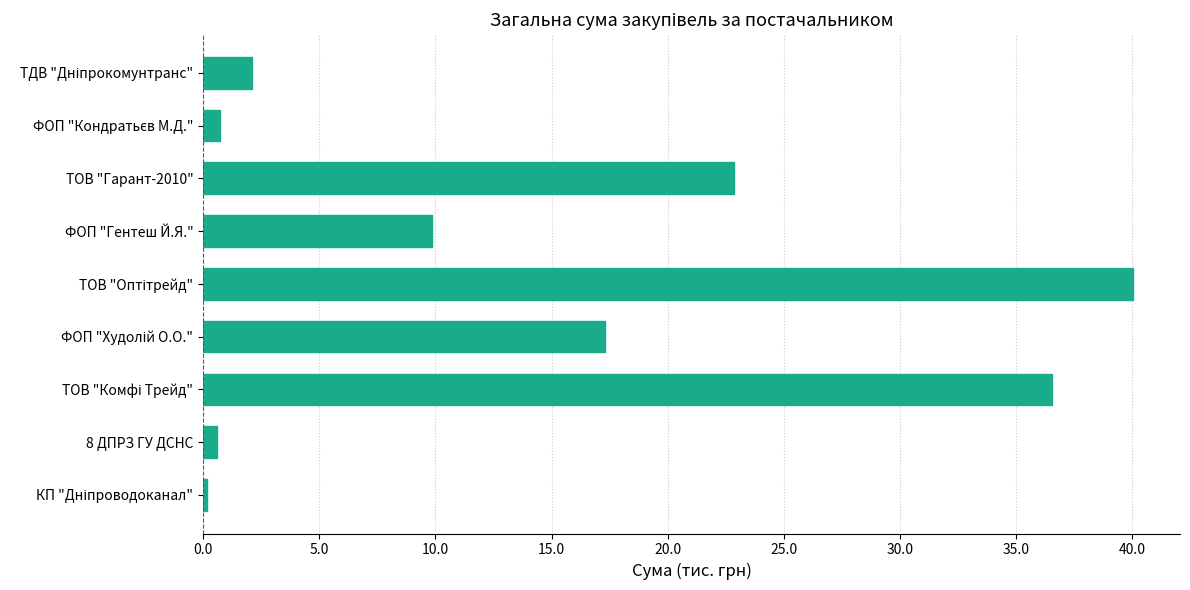

What is the average value?

14.5